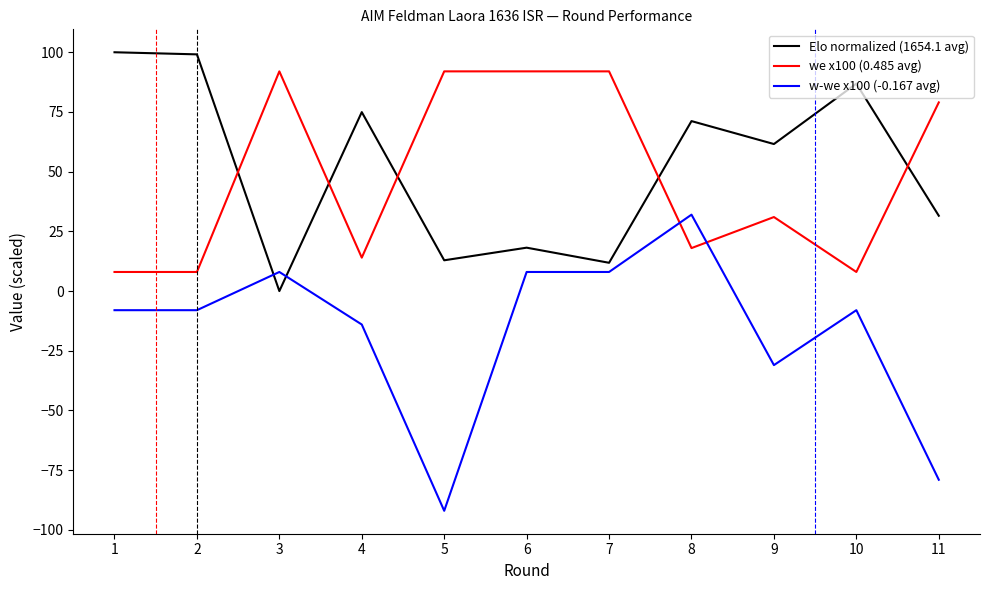

What is the minimum value shown in the chart?

-92.0